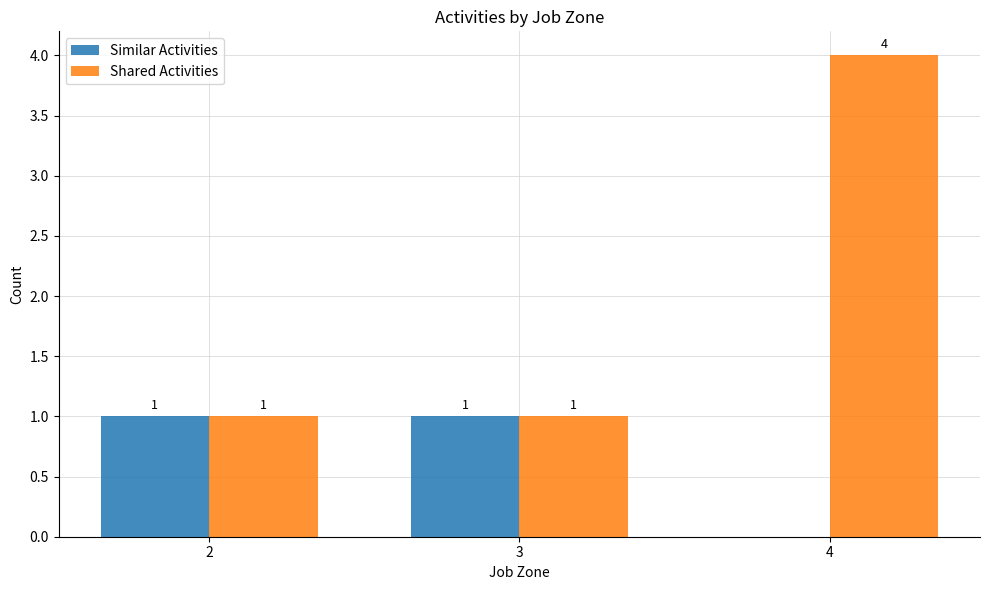

What is the sum of the Shared Activities values at 4 and 3?

5